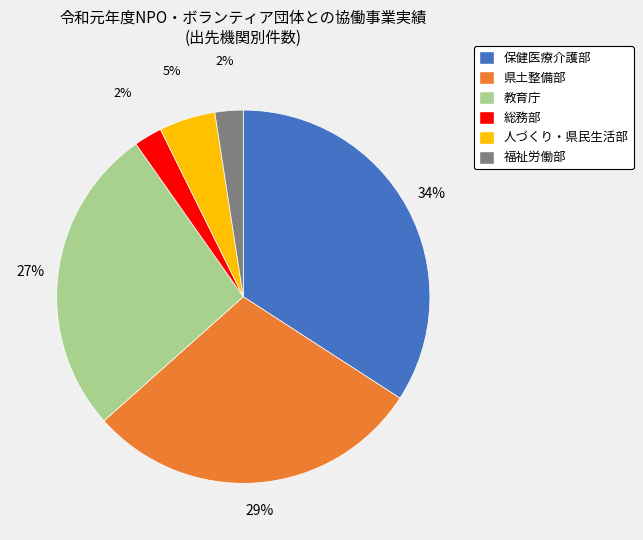

Which slice is the largest?

保健医療介護部